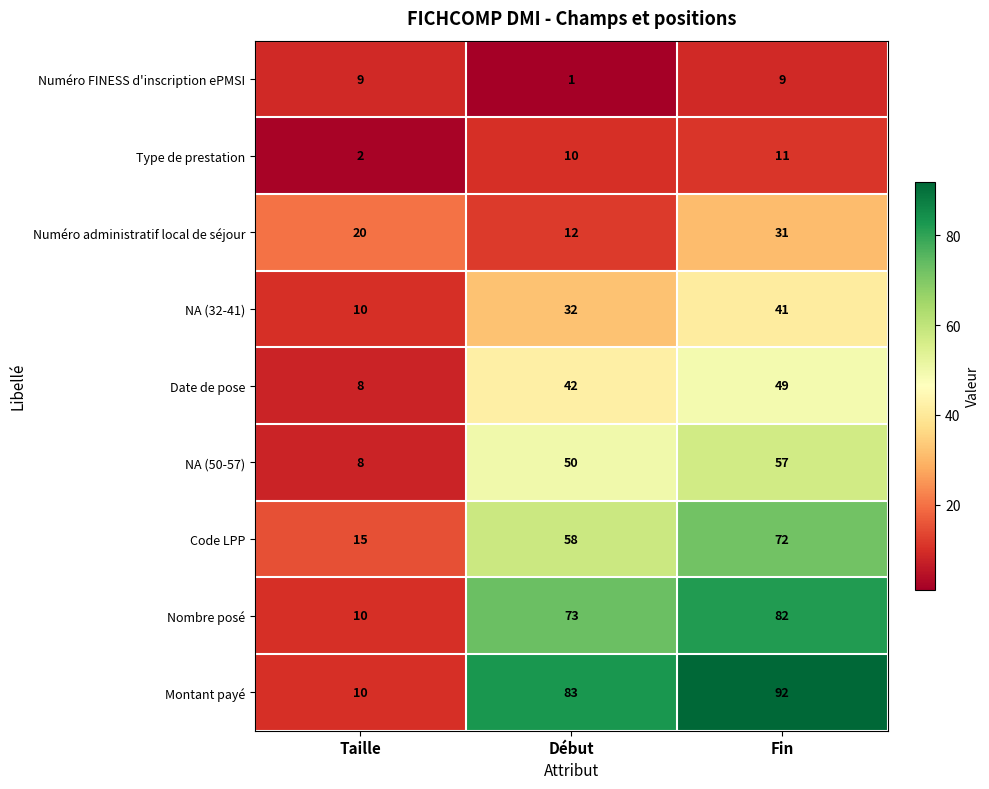

Rank the categories by Code LPP value from lowest to highest.

Taille, Début, Fin